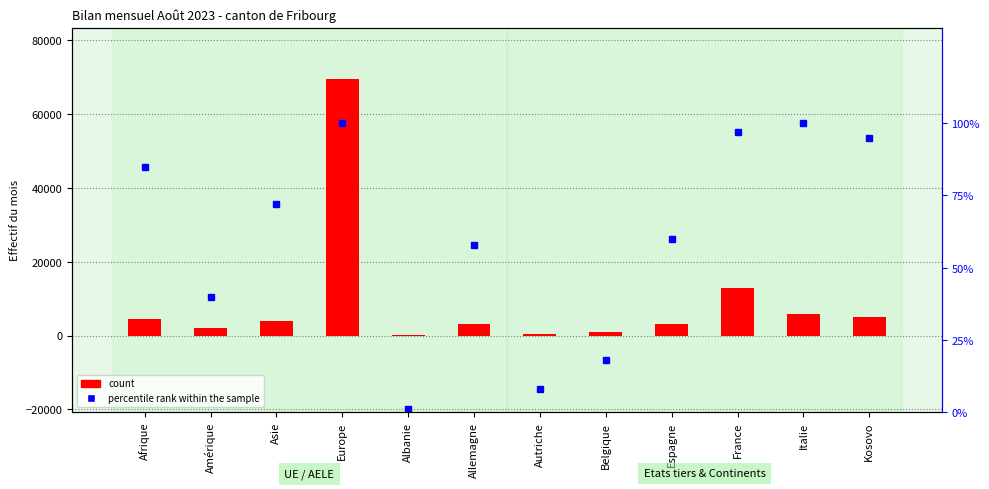

Which label corresponds to the largest value in the chart?

Europe